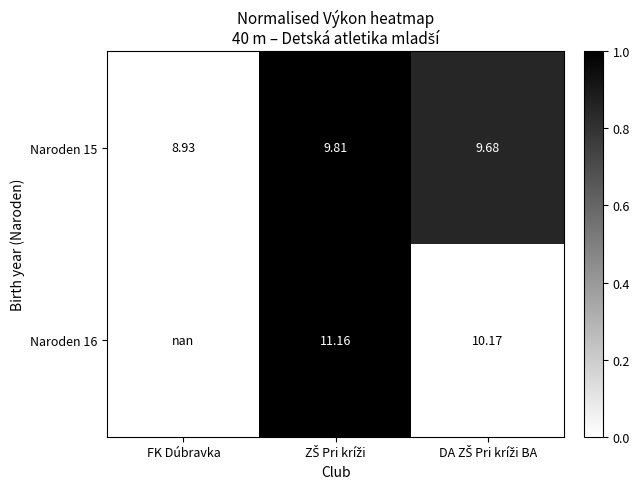

At which label is Naroden 15 closest to 9?

FK Dúbravka